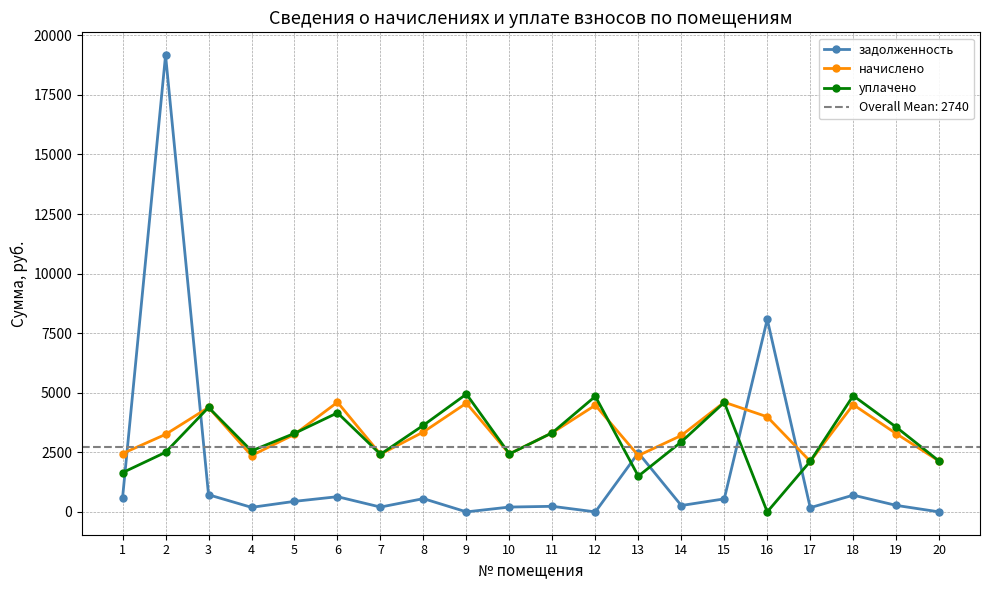

Which has a higher value, 1 or 15?

1